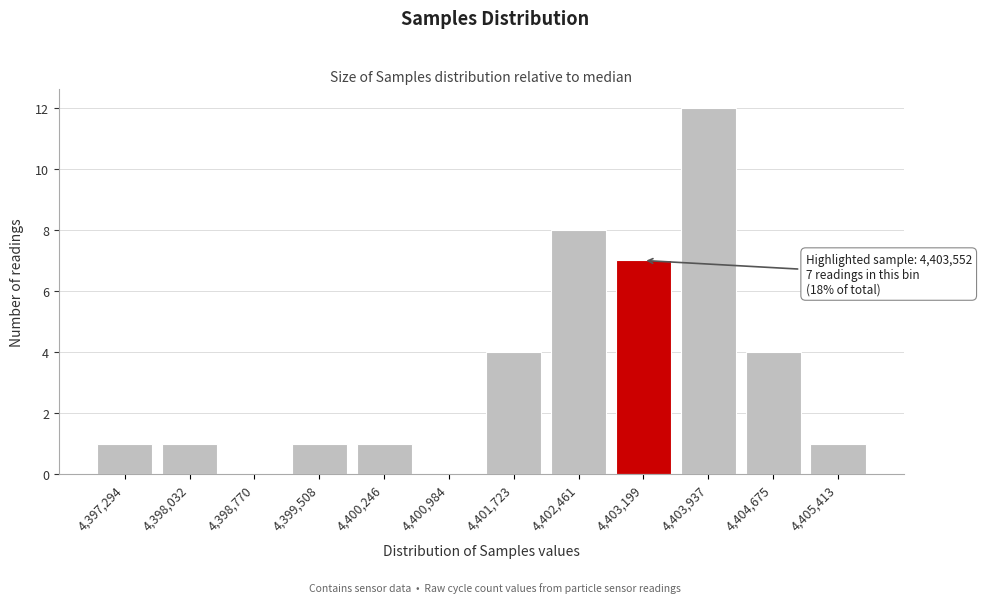

Reading right to left, what are all the values shown in this chart?

4,405,413=1	4,404,675=4	4,403,937=12	4,403,199=7	4,402,461=8	4,401,723=4	4,400,984=0	4,400,246=1	4,399,508=1	4,398,770=0	4,398,032=1	4,397,294=1